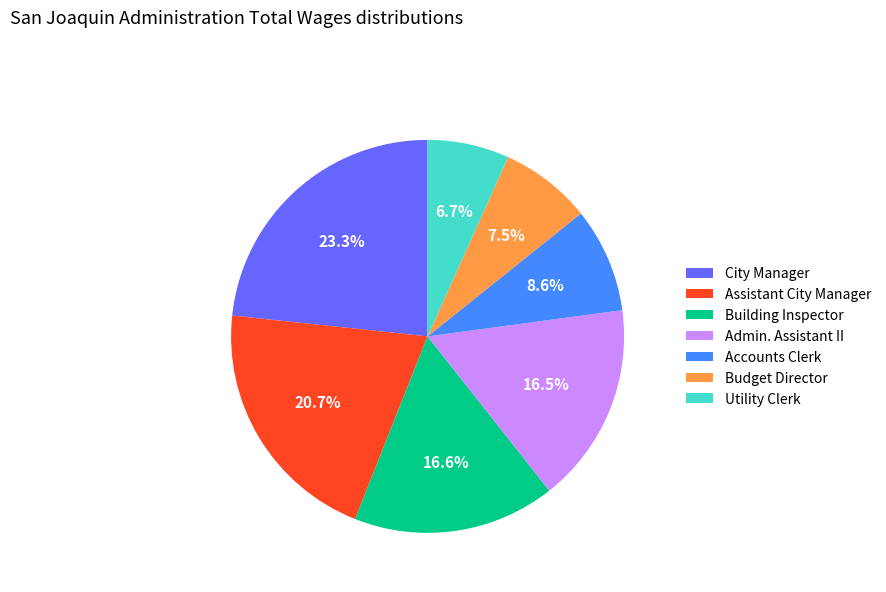

Is there any slice that represents more than half of the pie?

No